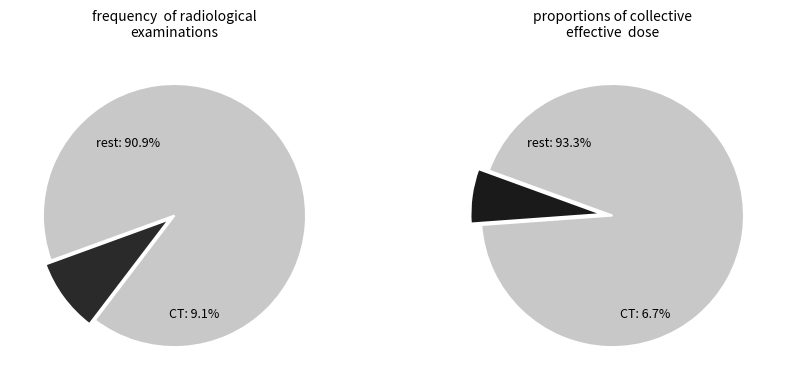

Is it true that 8 is 29% of the pie?

False